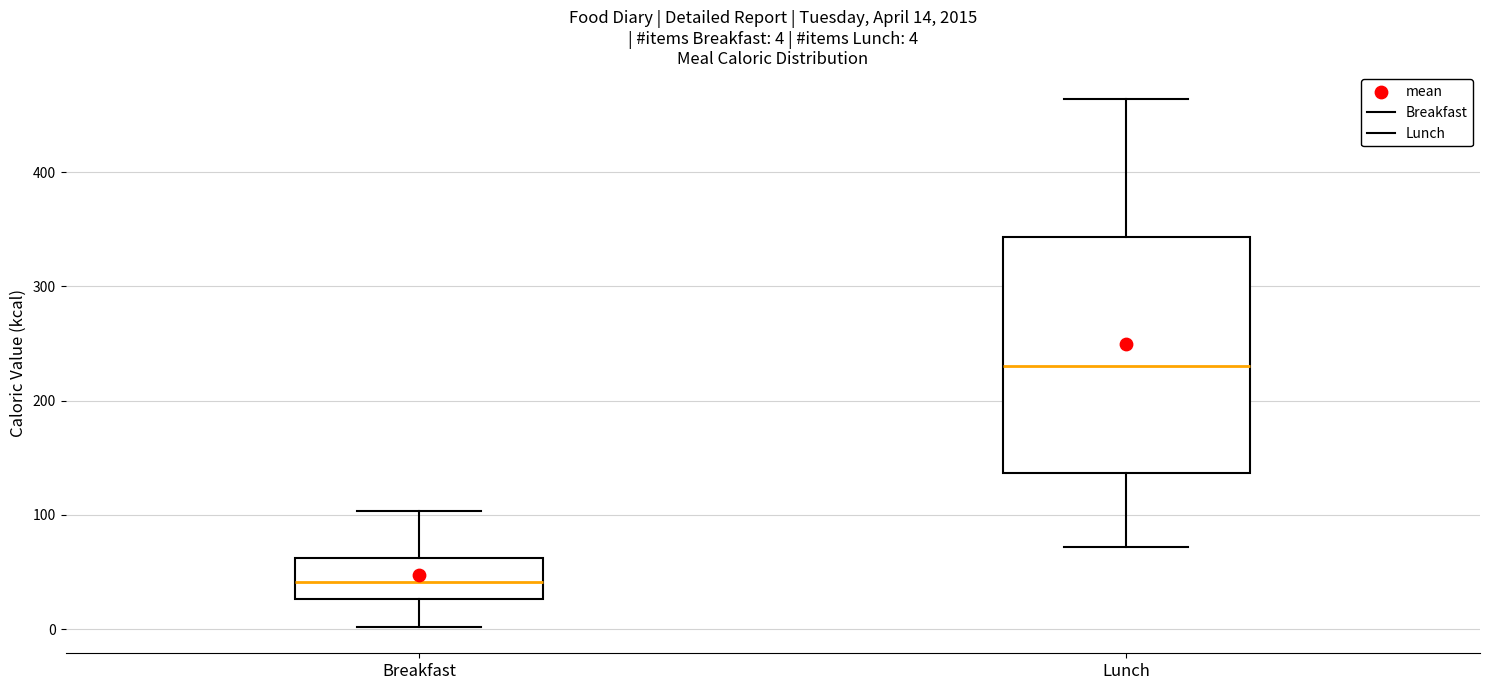

Comparing the boxes themselves (not the whiskers), which one is the tallest?

Lunch